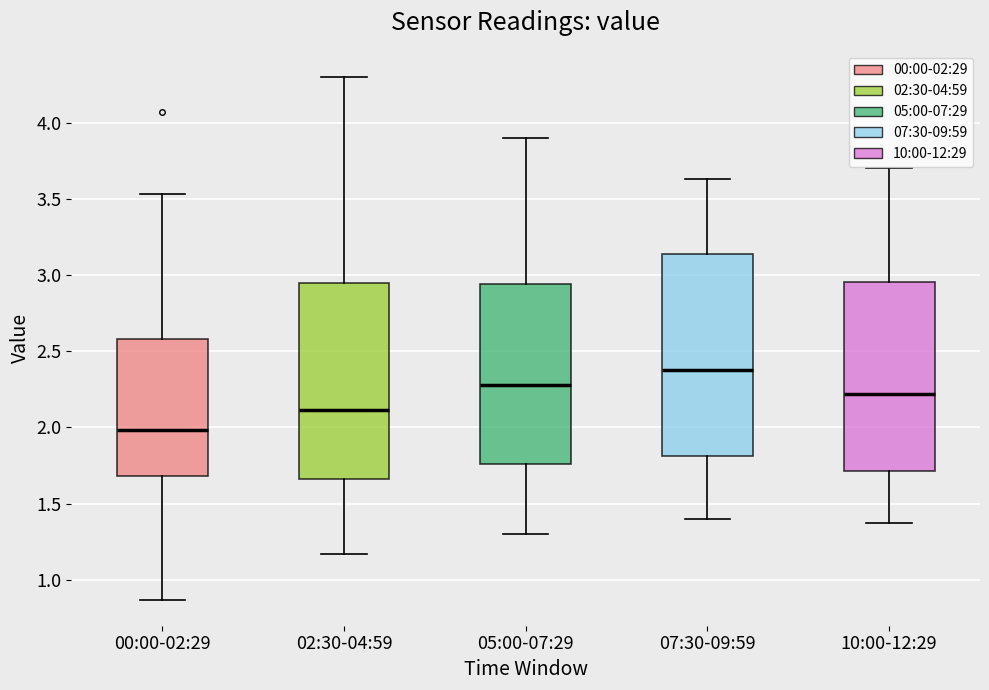

Reading left to right, read every box against the y-axis: the position of its median line, the range the box covers, and the ends of its whiskers. The values are not printed on the chart, so give them approximately, as read against the axis.

00:00-02:29: median 2.00, box 1.70 to 2.60, whiskers 0.85 to 3.55
02:30-04:59: median 2.10, box 1.65 to 2.95, whiskers 1.15 to 4.30
05:00-07:29: median 2.30, box 1.75 to 2.95, whiskers 1.30 to 3.90
07:30-09:59: median 2.40, box 1.80 to 3.15, whiskers 1.40 to 3.65
10:00-12:29: median 2.20, box 1.70 to 2.95, whiskers 1.35 to 3.70